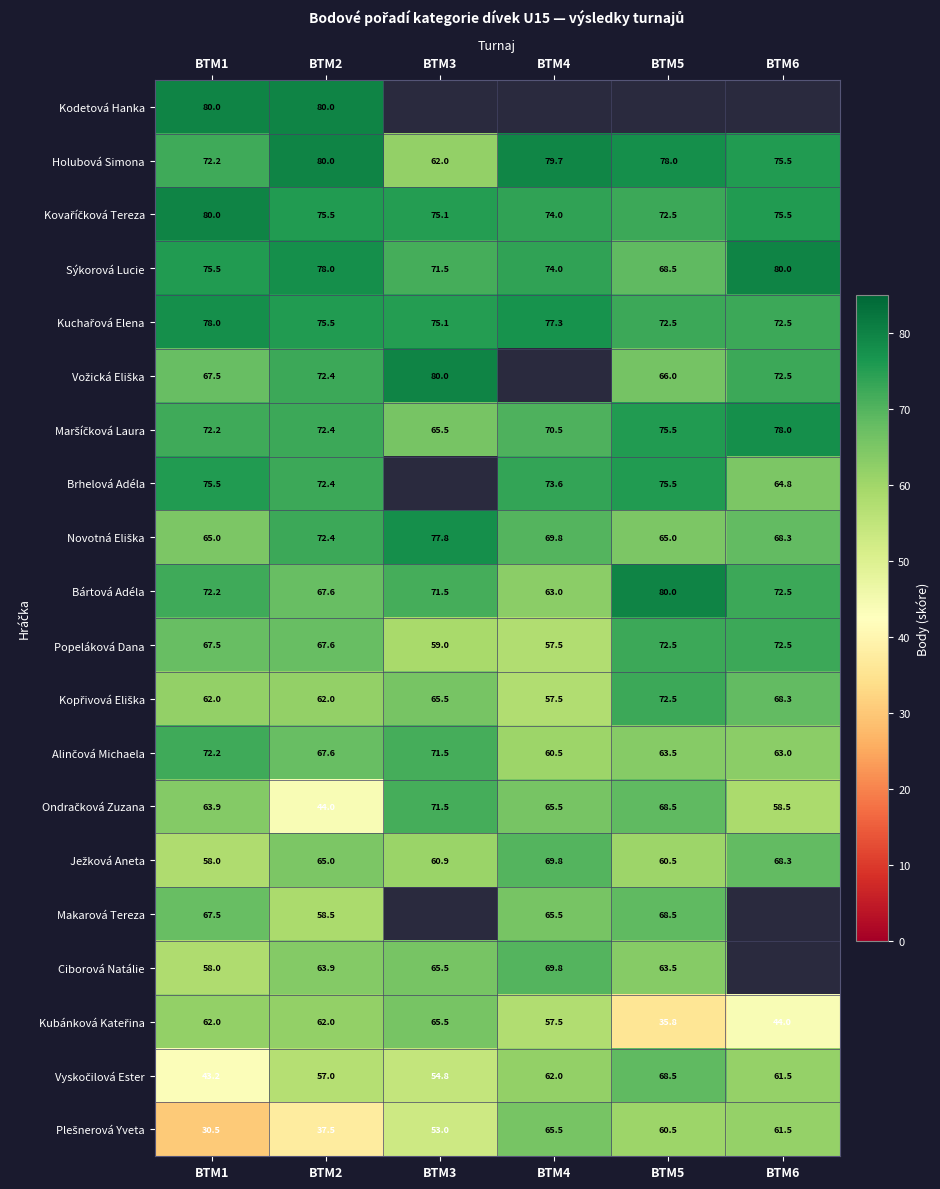

The Holubová Simona series shows 79.7 at BTM4. True or false?

True